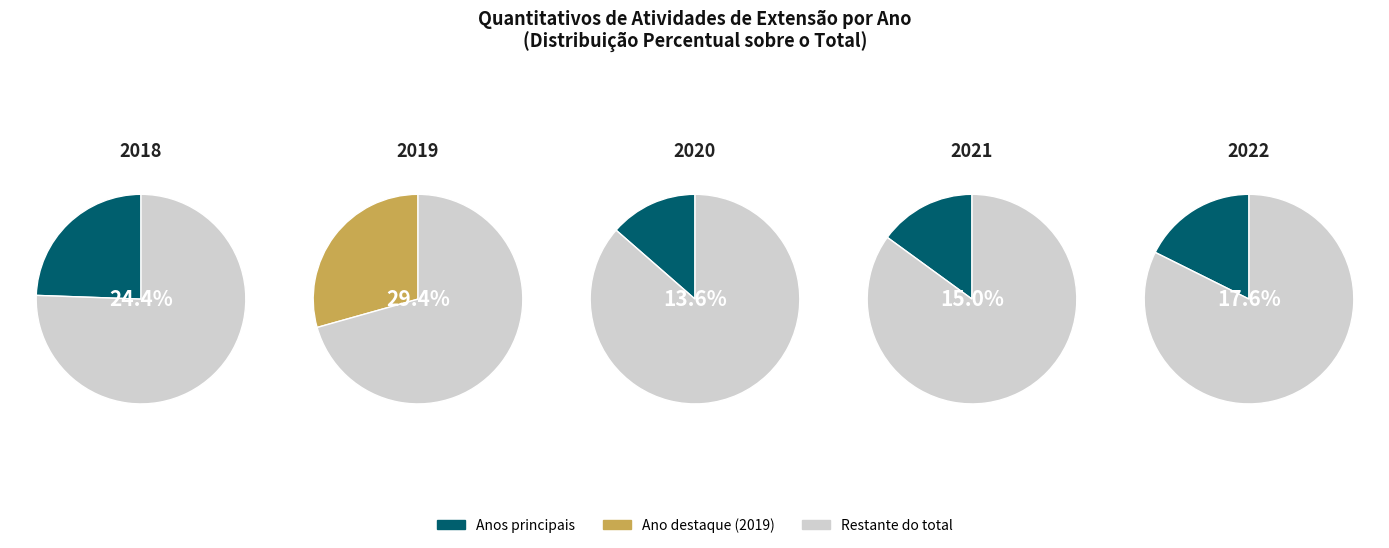

Between 2022 and 2020, which is larger?

2022